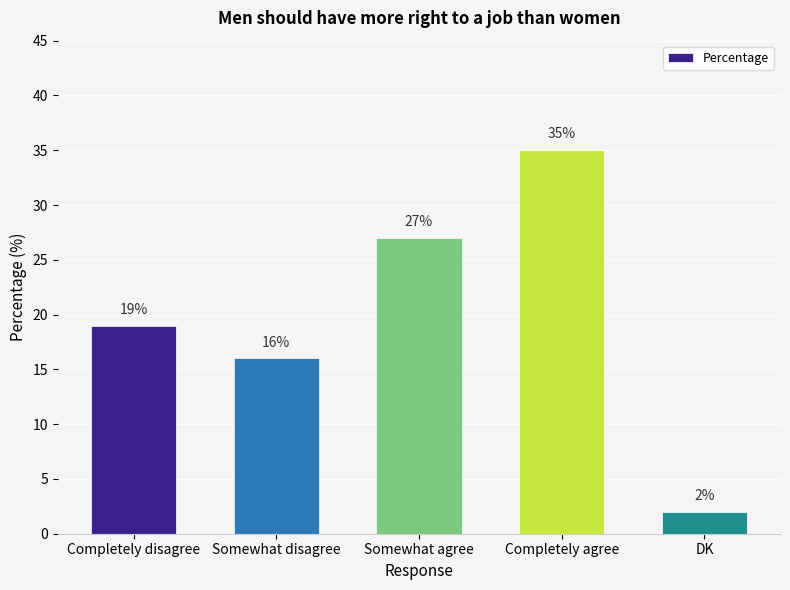

What is the label of the 2nd bar from the left?

Somewhat disagree